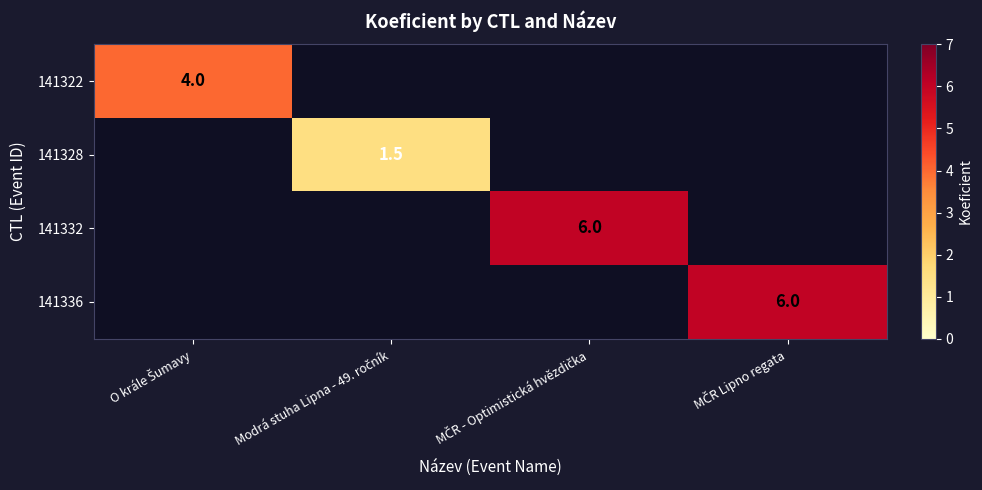

List the labels in order of 141336 value, largest first.

MČR Lipno regata, O krále Šumavy, Modrá stuha Lipna - 49. ročník, MČR - Optimistická hvězdička